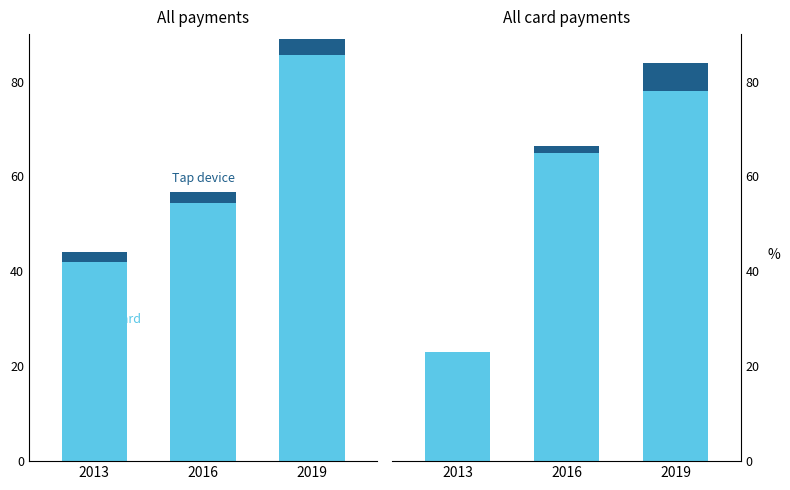

Is the value of Tap card at 2013 greater than the value of Tap device at 2019?

Yes